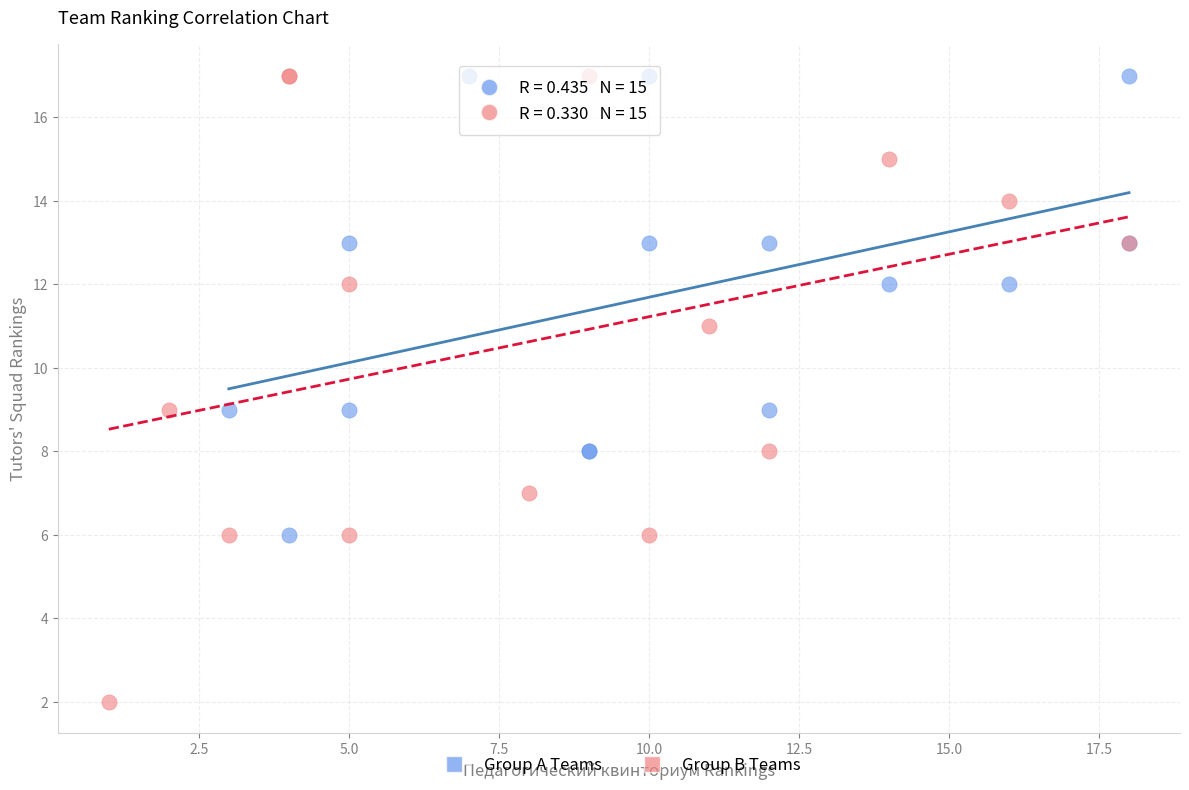

Which series reaches the minimum Y coordinate?

Group B Teams